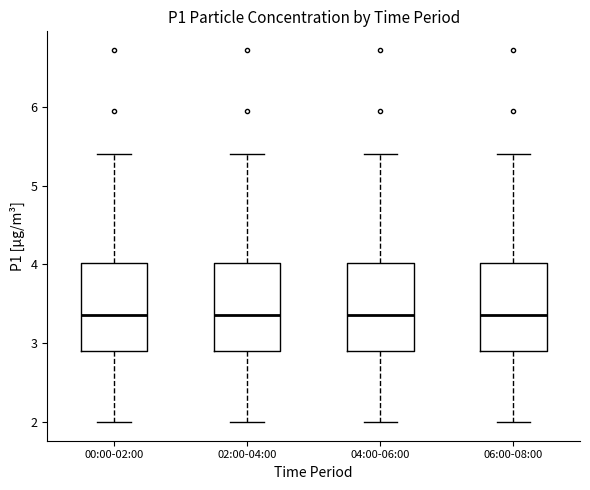

Reading left to right, read every box against the y-axis: the position of its median line, the range the box covers, and the ends of its whiskers. The values are not printed on the chart, so give them approximately, as read against the axis.

00:00-02:00: median 3.4, box 2.9 to 4.0, whiskers 2.0 to 5.4
02:00-04:00: median 3.4, box 2.9 to 4.0, whiskers 2.0 to 5.4
04:00-06:00: median 3.4, box 2.9 to 4.0, whiskers 2.0 to 5.4
06:00-08:00: median 3.4, box 2.9 to 4.0, whiskers 2.0 to 5.4